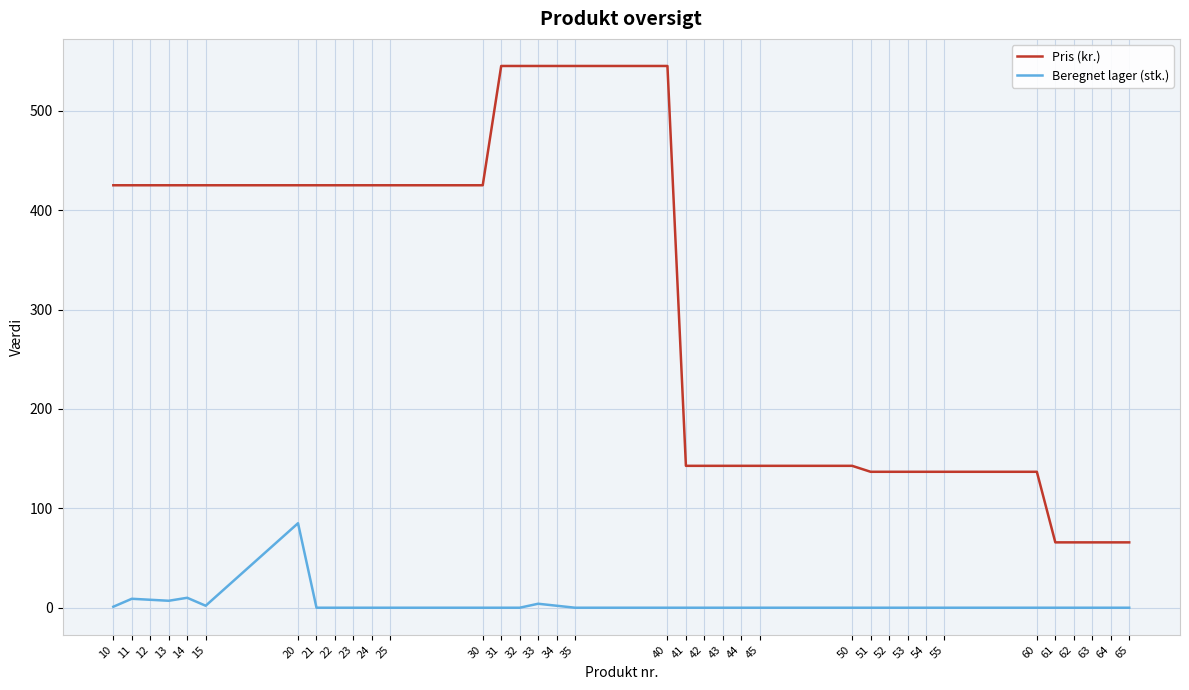

Rank the series by their maximum value, from highest to lowest.

Pris (kr.), Beregnet lager (stk.)